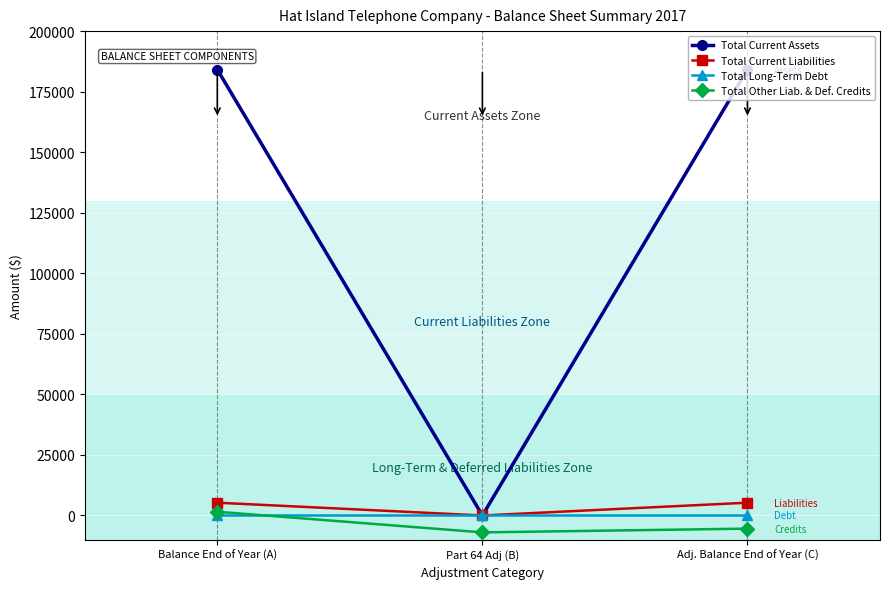

What is the total value across all series at Part 64 Adj (B)?

-6974